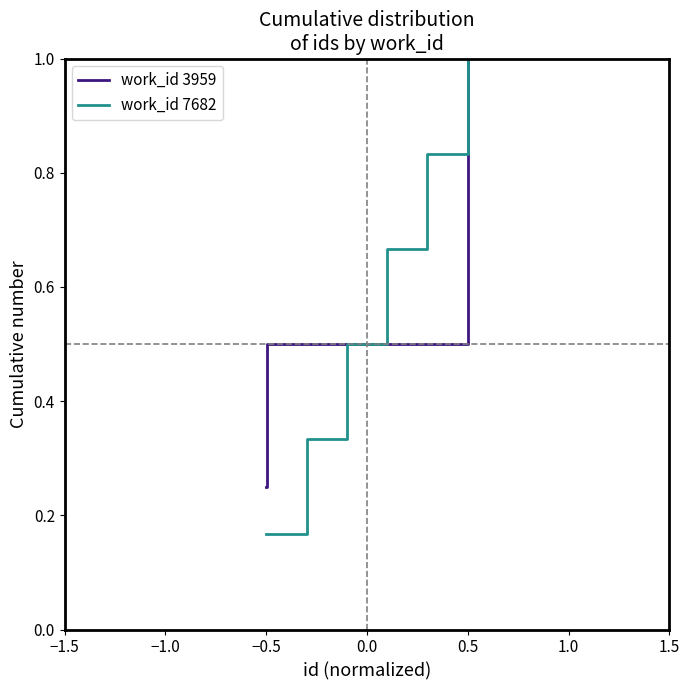

Is this an area chart (filled region under the line)?

No